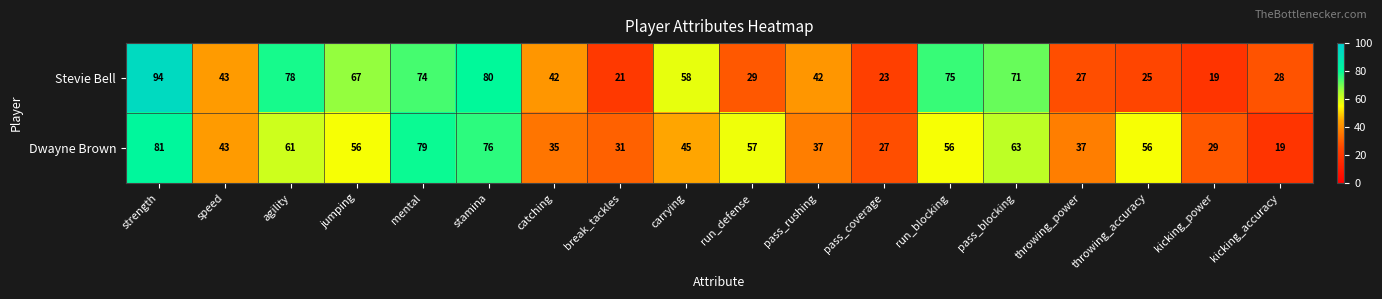

Which series has the widest spread of values?

Stevie Bell